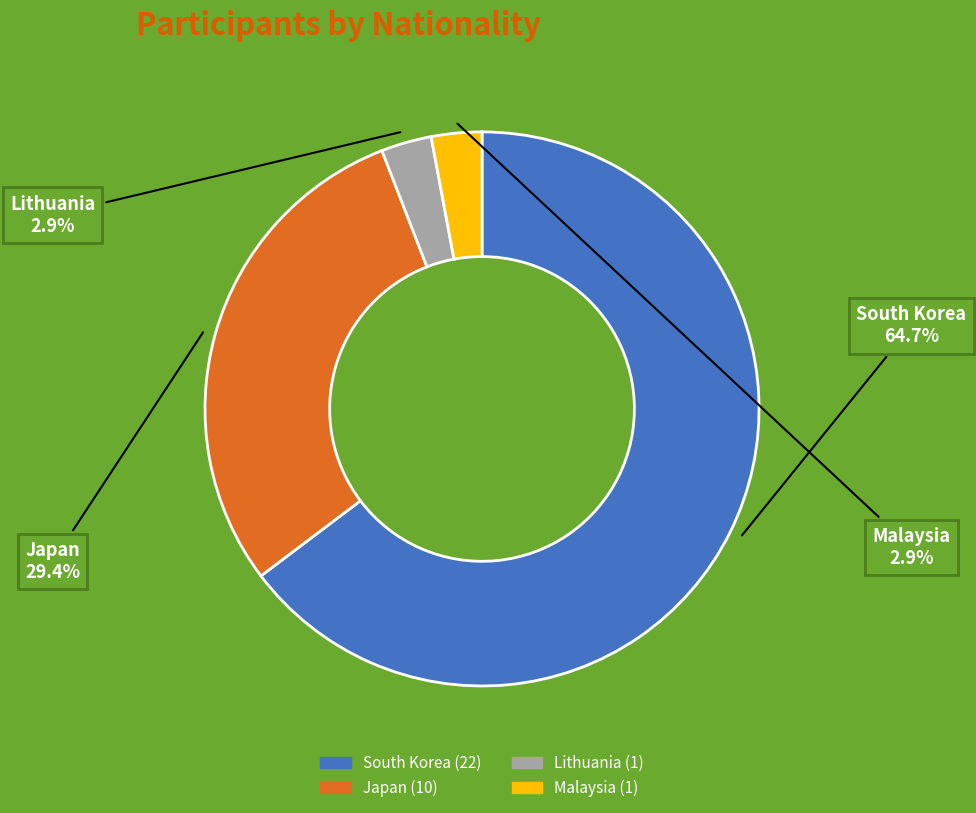

Combined, do South Korea and Lithuania account for over 50%?

Yes